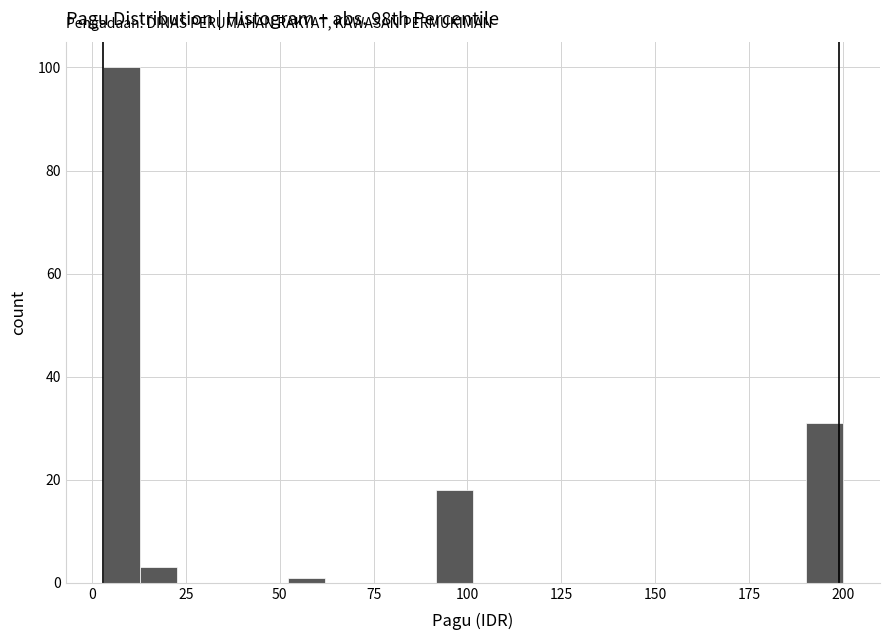

Read against the x-axis, roughly where is the centre of the tallest bar?

10